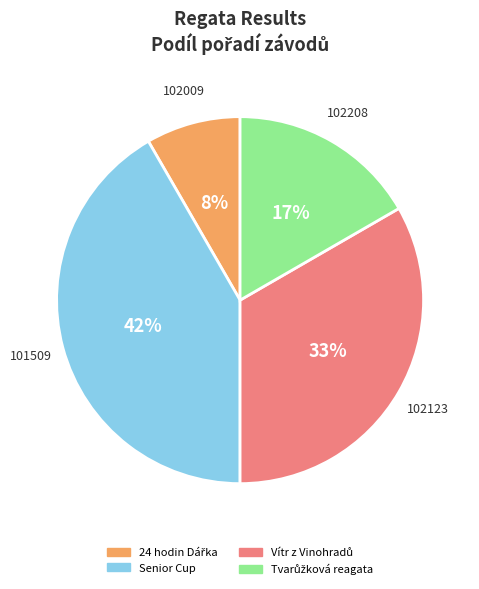

Does Senior Cup represent more than half of the total?

No